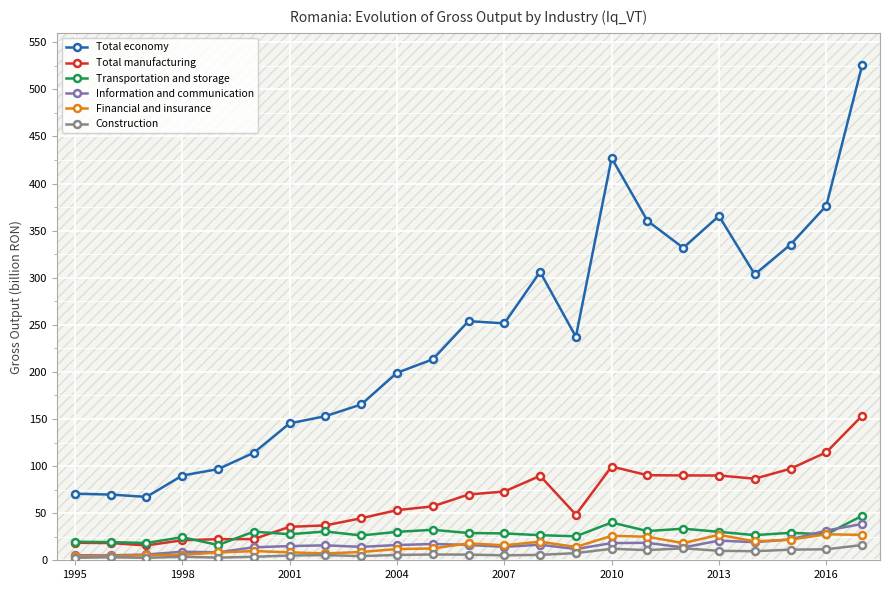

Is the value of Transportation and storage at 1995 greater than the value of Total economy at 2004?

No